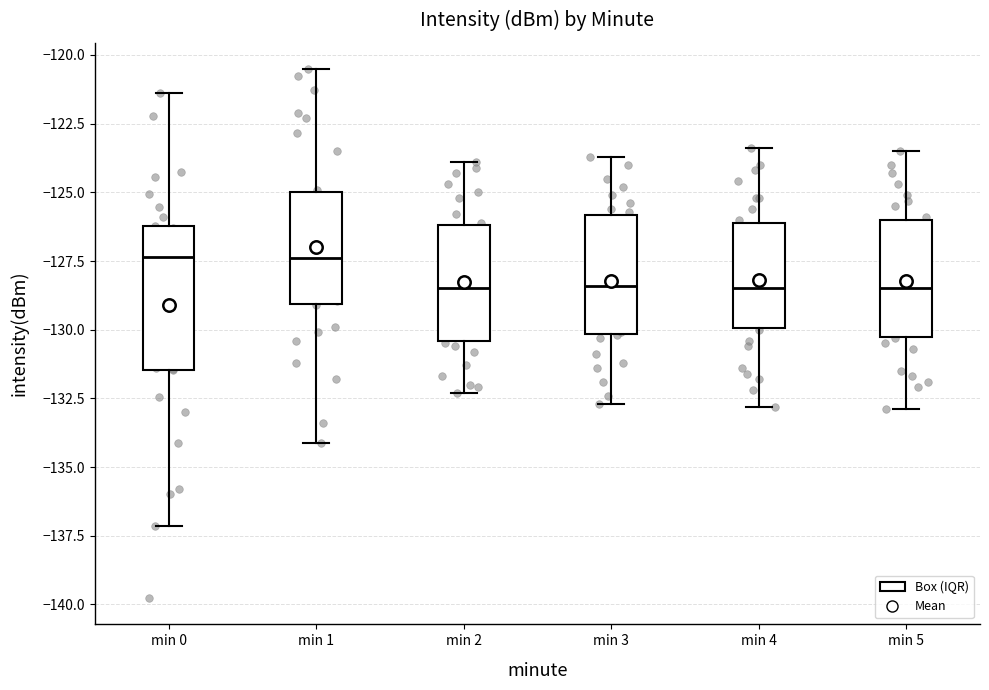

Reading left to right, read every box against the y-axis: the position of its median line, the range the box covers, and the ends of its whiskers. The values are not printed on the chart, so give them approximately, as read against the axis.

min 0: median -127.5, box -131.5 to -126.0, whiskers -137.0 to -121.5
min 1: median -127.5, box -129.0 to -125.0, whiskers -134.0 to -120.5
min 2: median -128.5, box -130.5 to -126.0, whiskers -132.5 to -124.0
min 3: median -128.5, box -130.0 to -126.0, whiskers -132.5 to -123.5
min 4: median -128.5, box -130.0 to -126.0, whiskers -133.0 to -123.5
min 5: median -128.5, box -130.0 to -126.0, whiskers -133.0 to -123.5